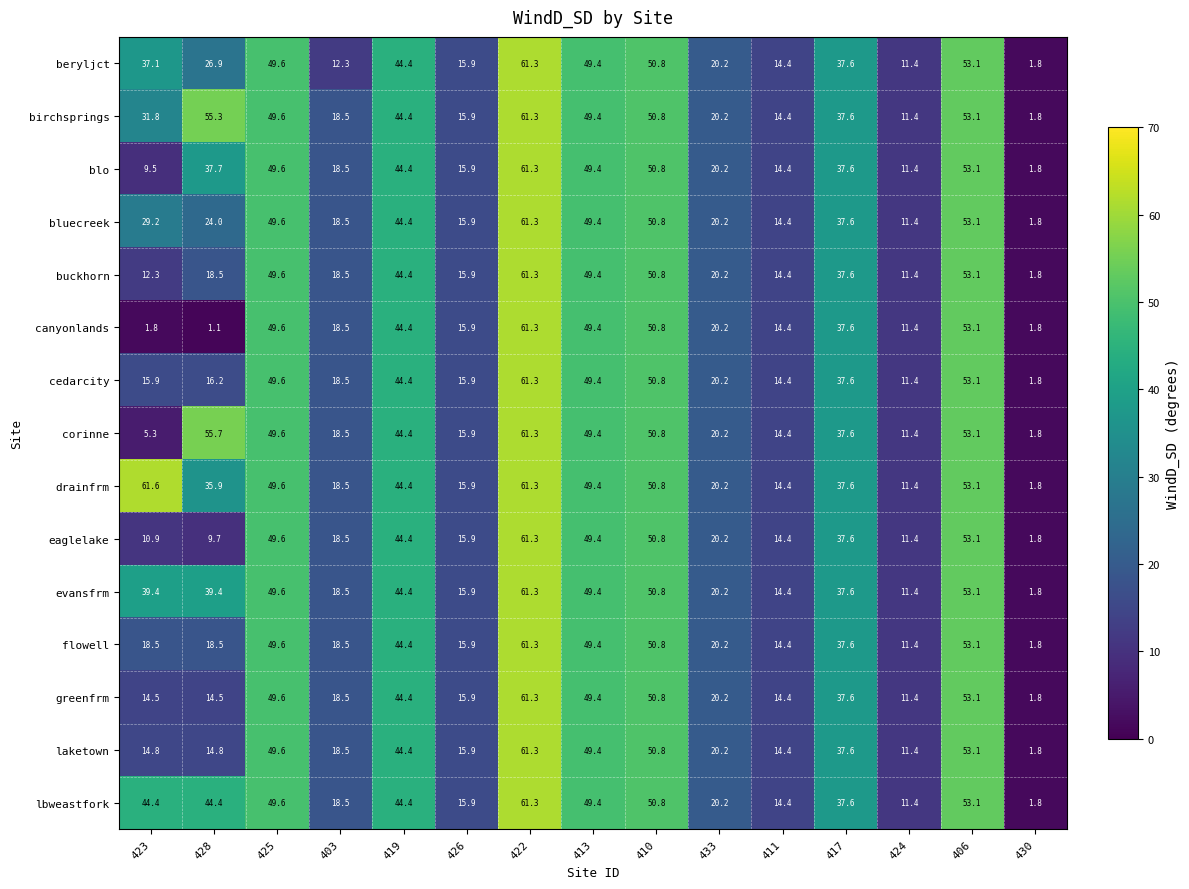

What is the total value across all series at 433?

303.0